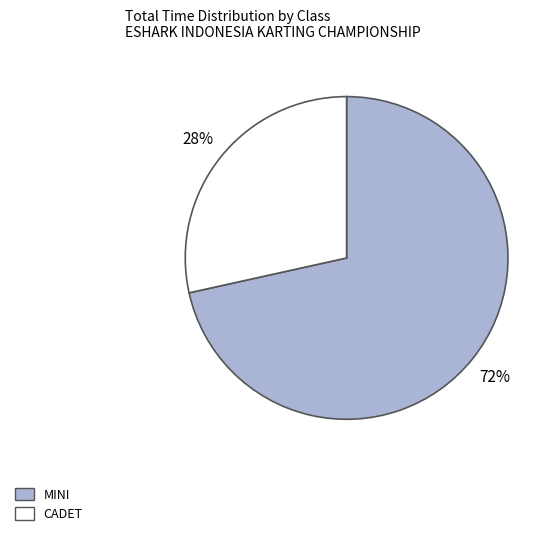

What percentage is the MINI slice, to the nearest percent?

72%